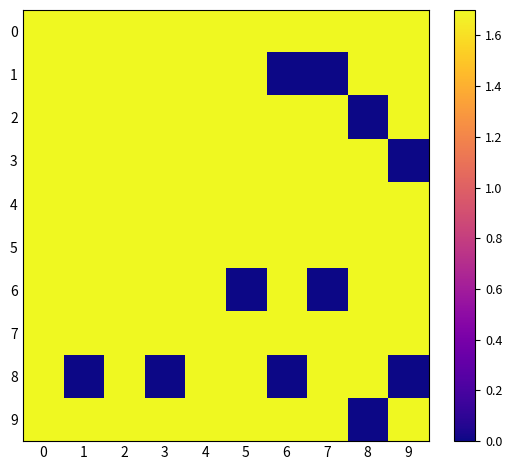

At how many categories does at least one series exceed 0?

10